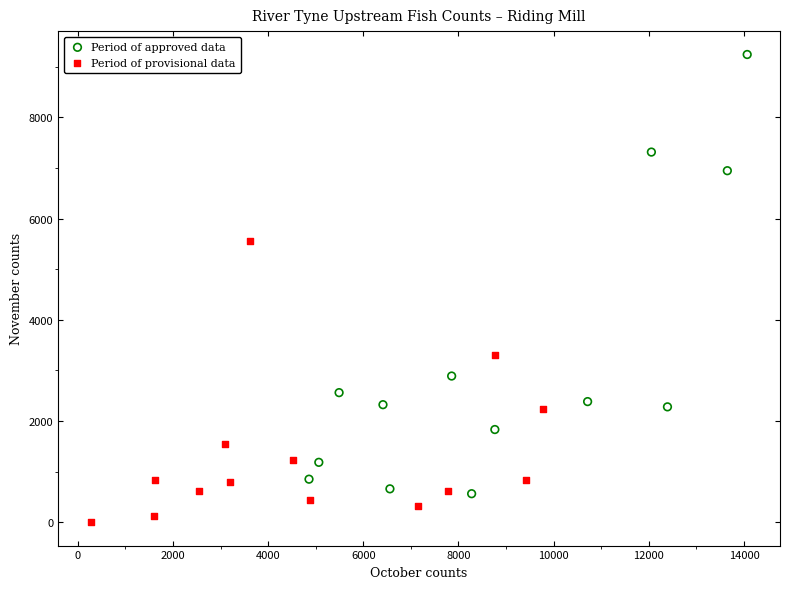

Which series reaches the minimum Y coordinate?

Period of provisional data